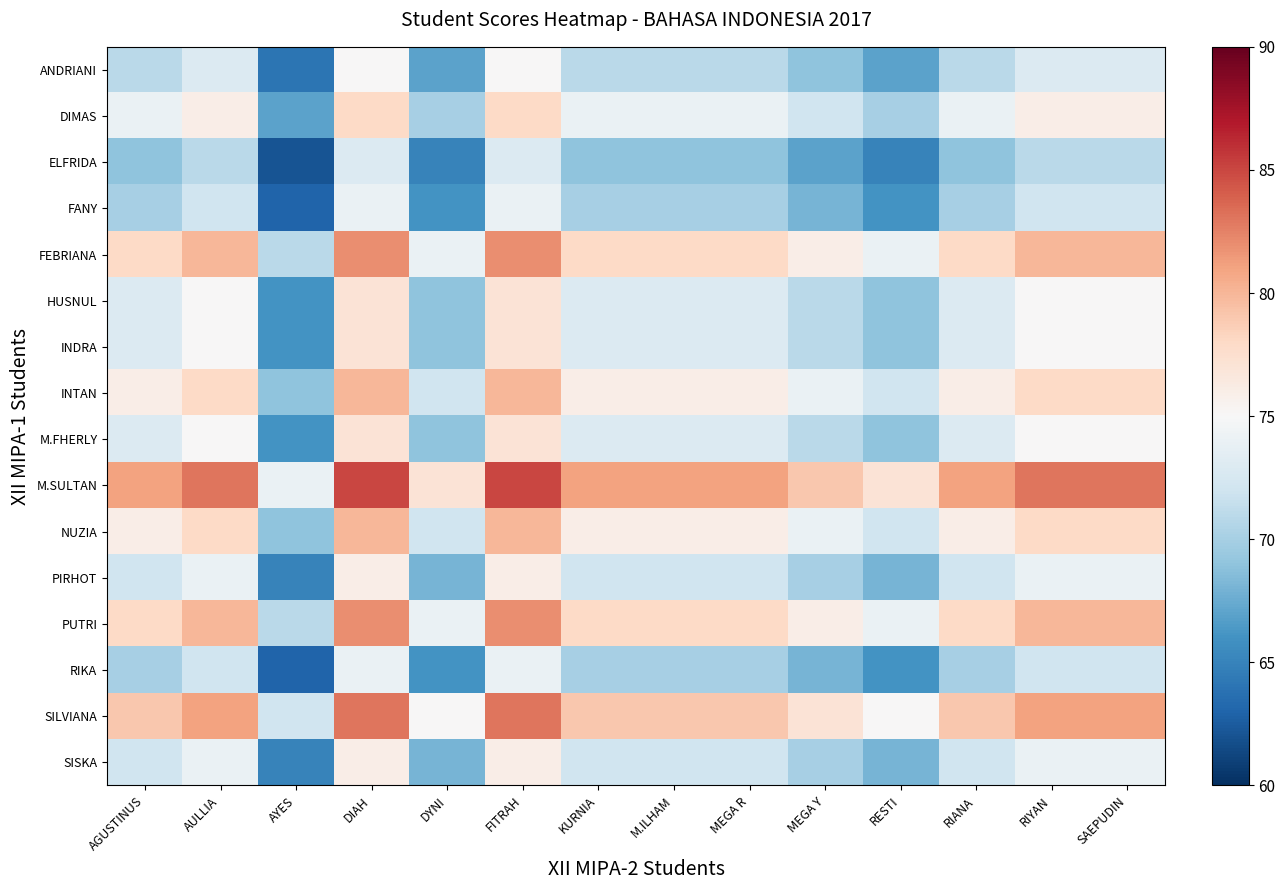

How many series are shown in this chart?

16